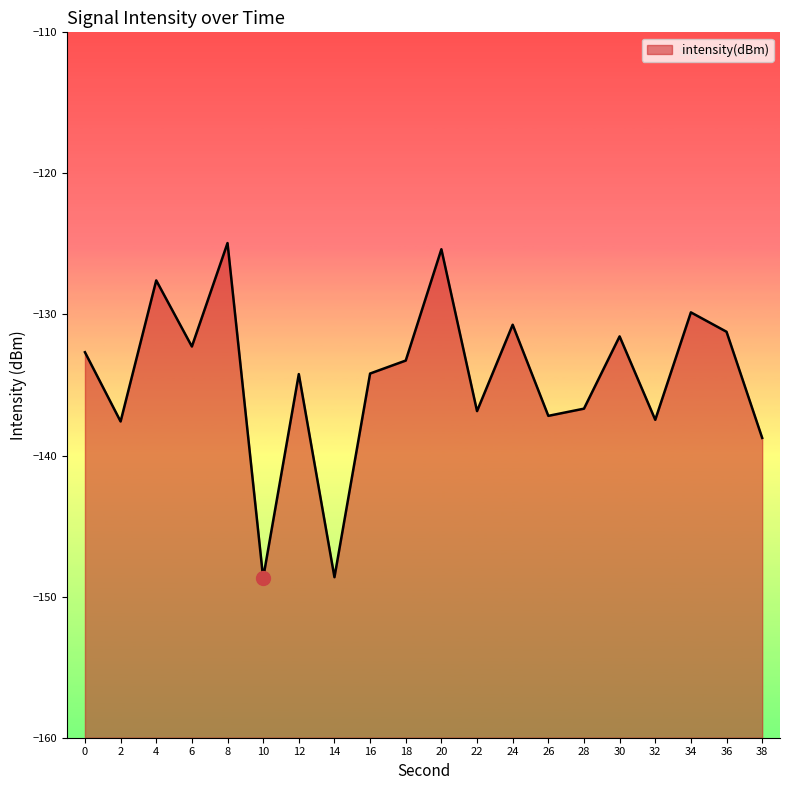

The value at 36 is -86.9. True or false?

False